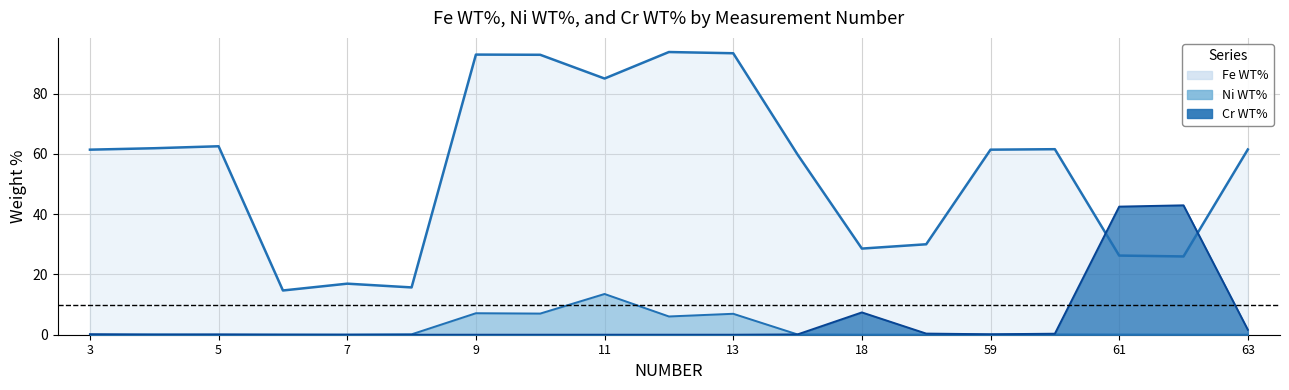

The value of Fe WT% at 61 is 26.3. True or false?

True